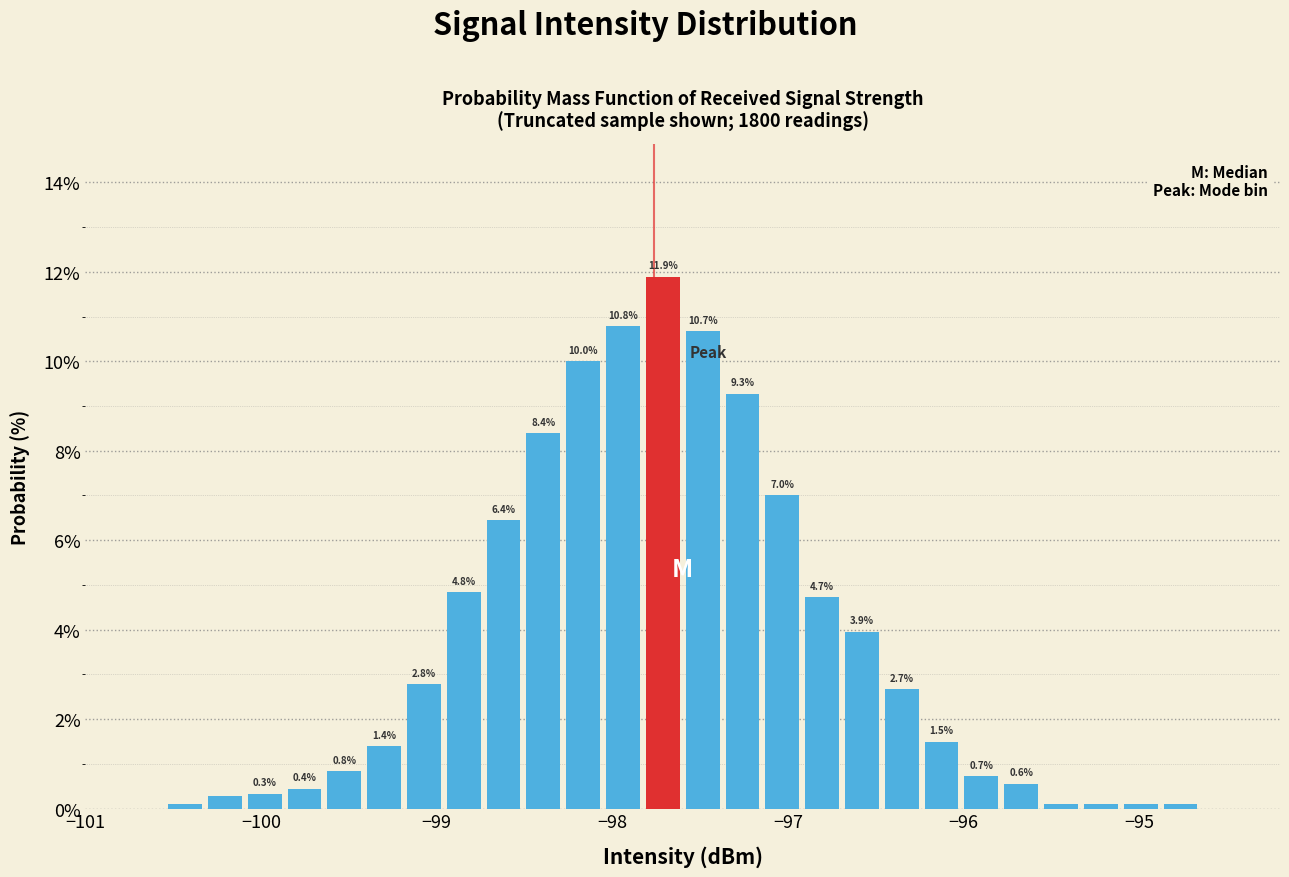

Read against the x-axis, roughly where is the centre of the tallest bar?

-97.7